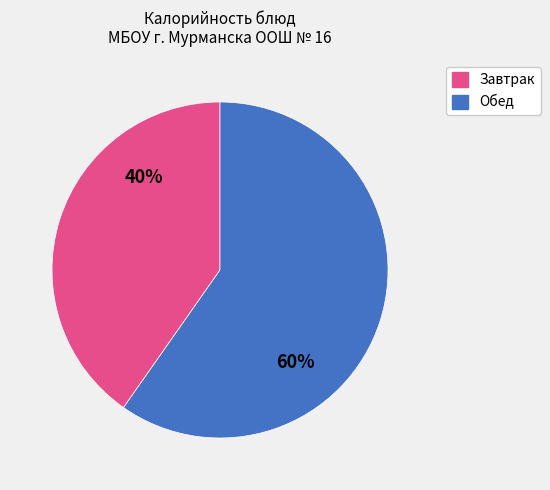

To the nearest percent, what is the average slice percentage?

50%